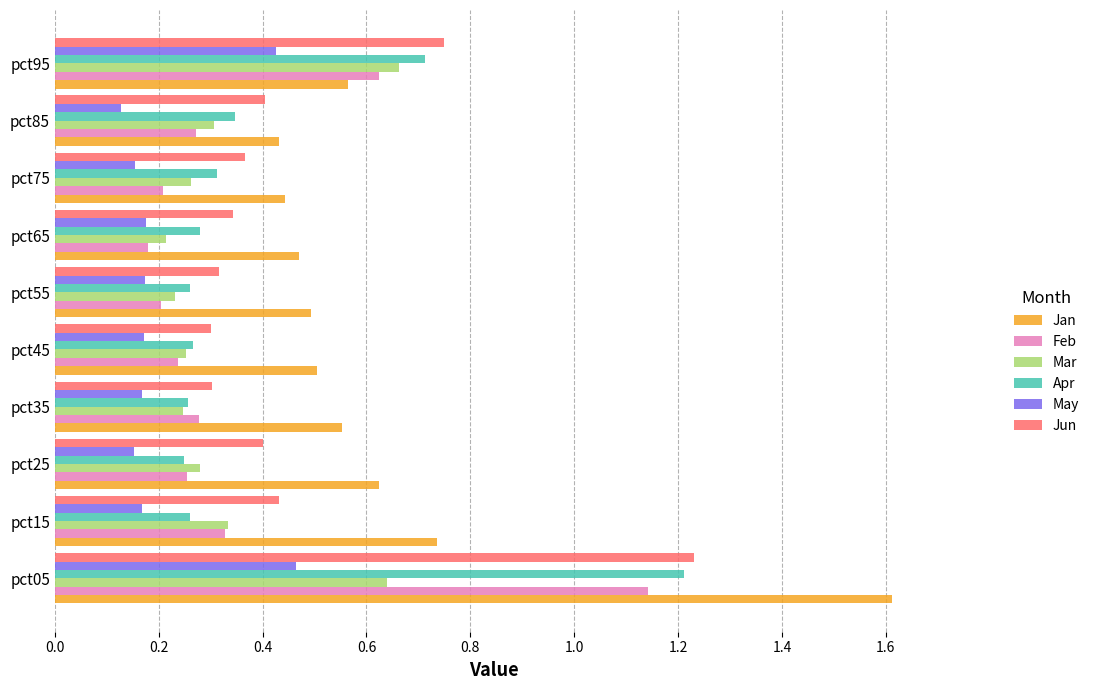

Which series has the largest range (max minus min)?

Jan